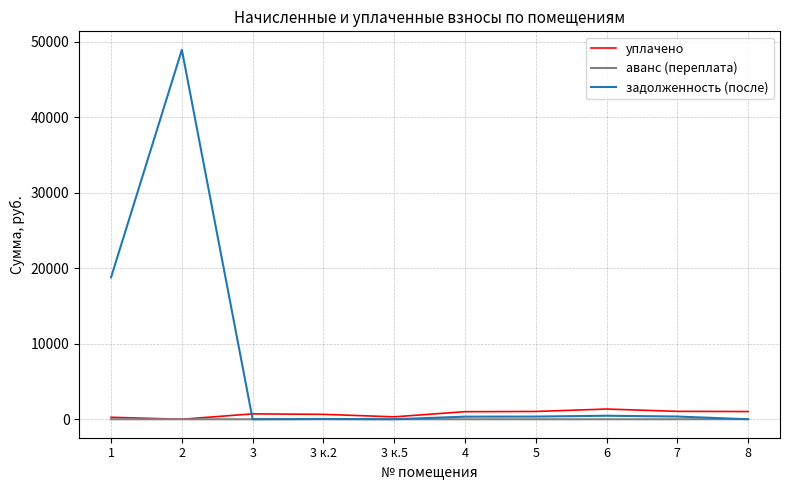

The value of задолженность (после) at 3 к.5 is -17996.0. True or false?

False